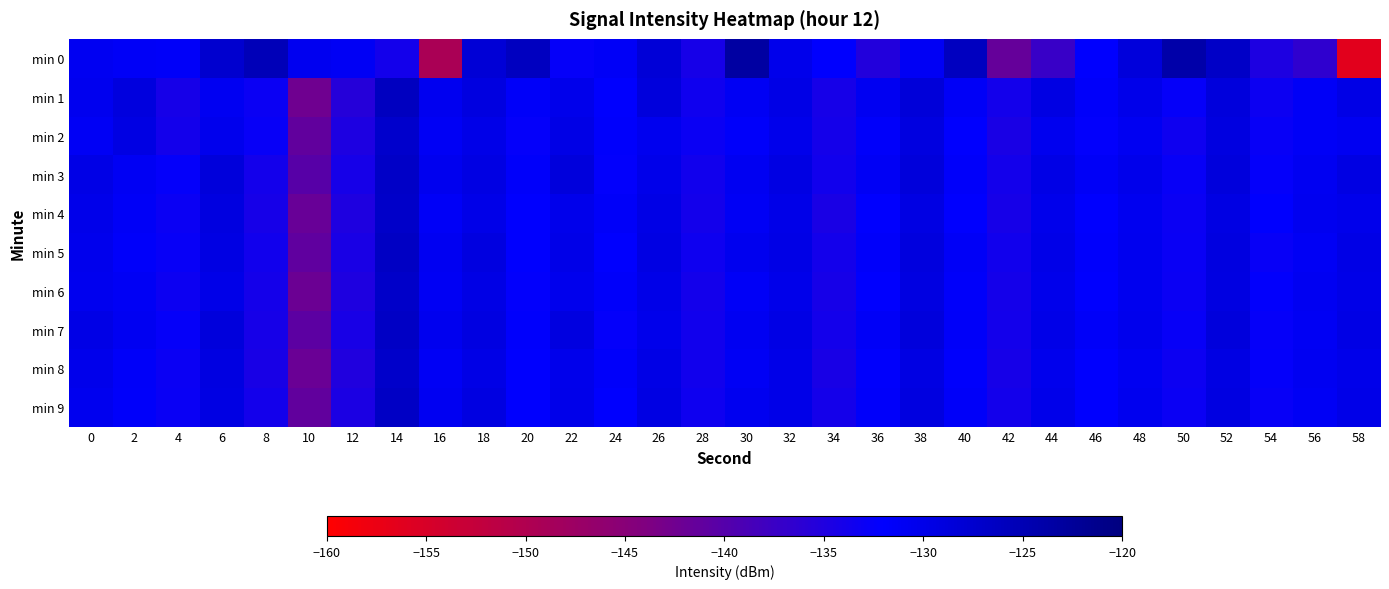

What is the difference between the highest and lowest values at 8?

8.9